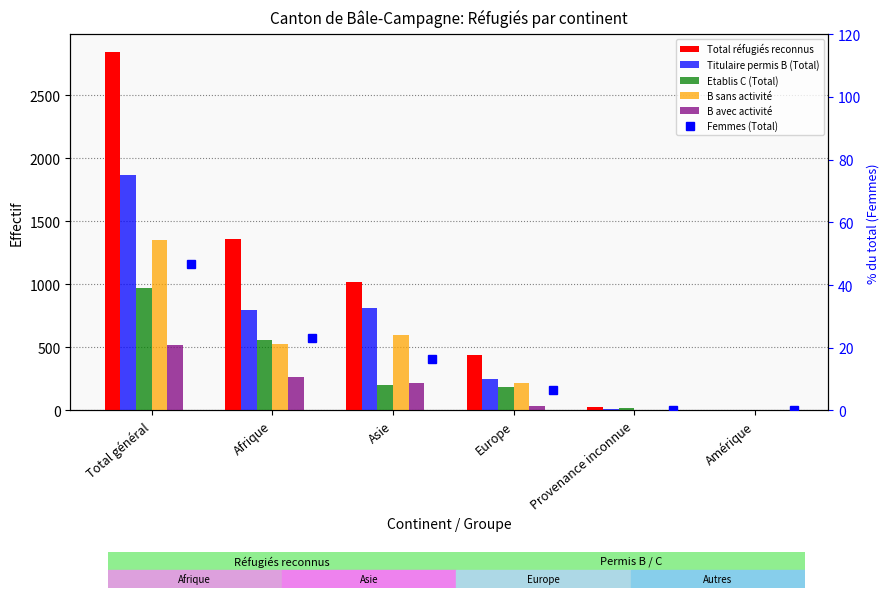

Count the number of data series in this chart.

6